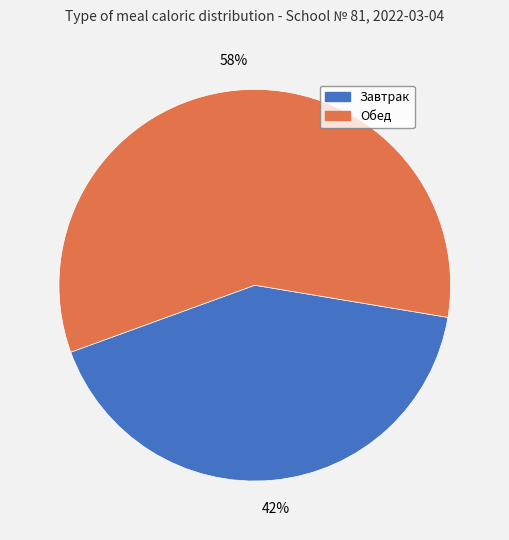

What percentage is the Обед slice, to the nearest percent?

58%